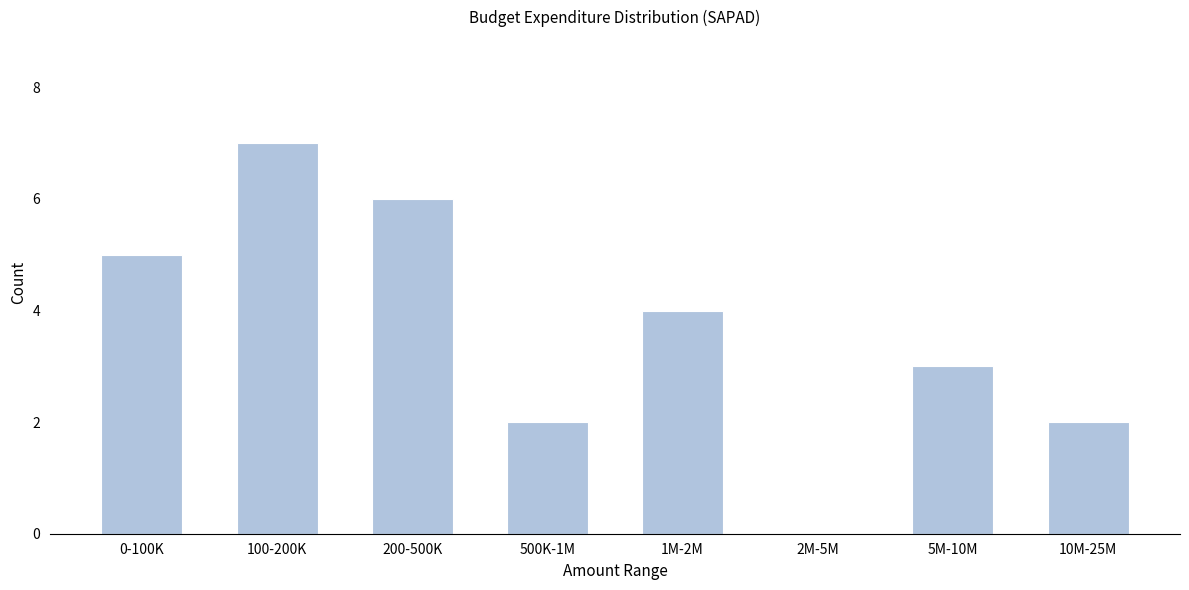

Reading right to left, extract all data points from this chart.

10M-25M=2	5M-10M=3	2M-5M=0	1M-2M=4	500K-1M=2	200-500K=6	100-200K=7	0-100K=5